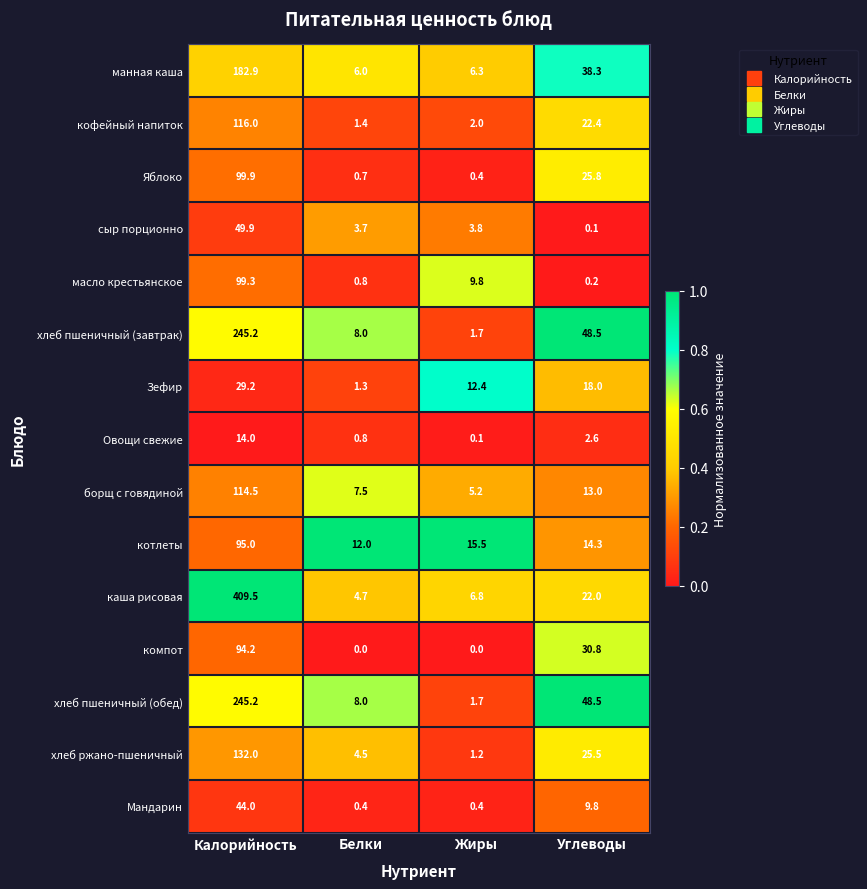

Count the number of categories in the chart.

4